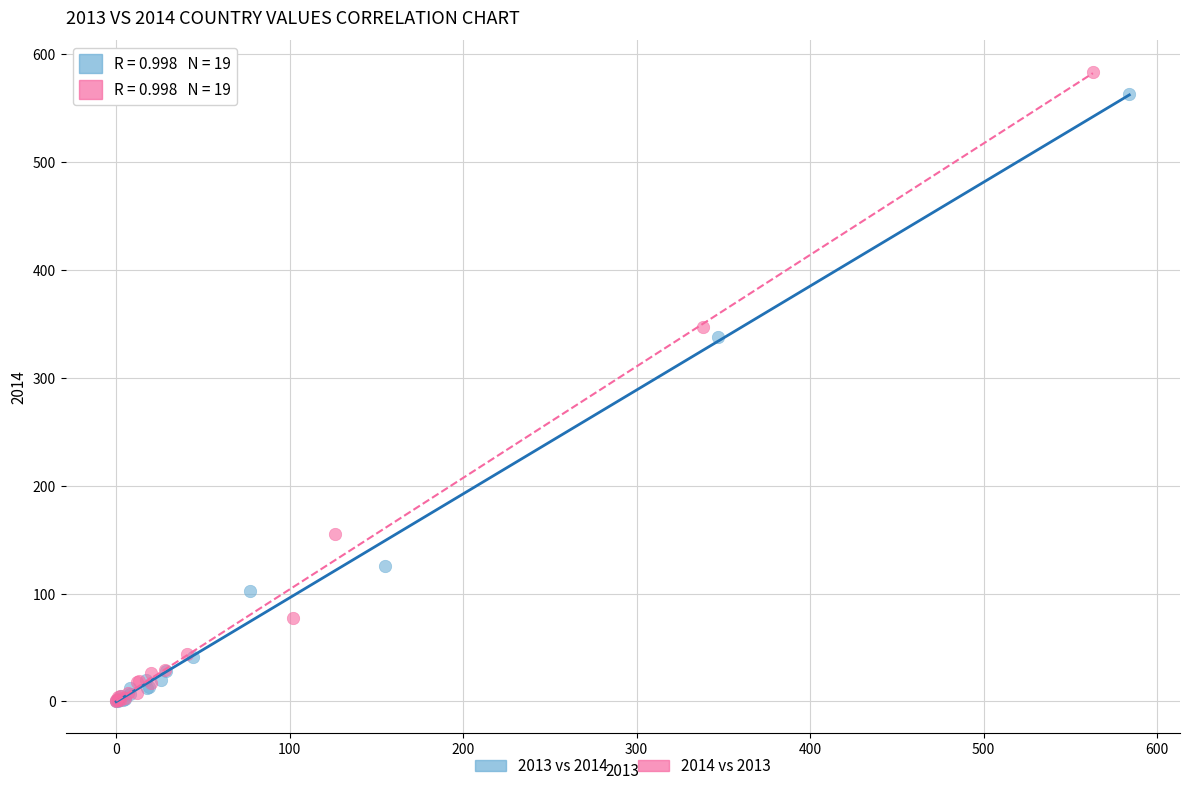

Which series reaches the maximum Y coordinate?

2014 vs 2013